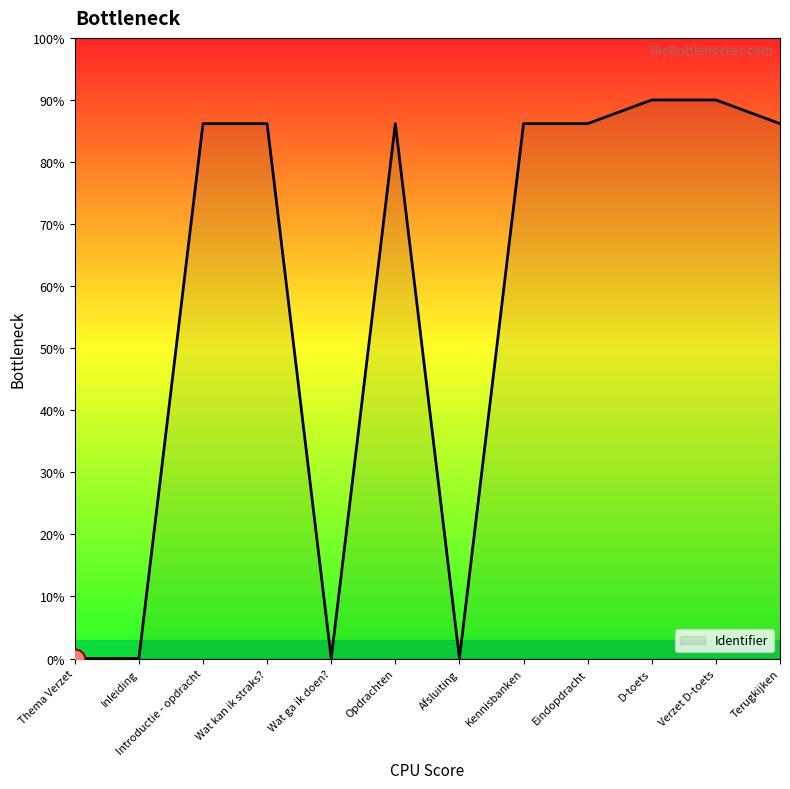

Which has a higher value, Thema Verzet or Introductie - opdracht?

Introductie - opdracht